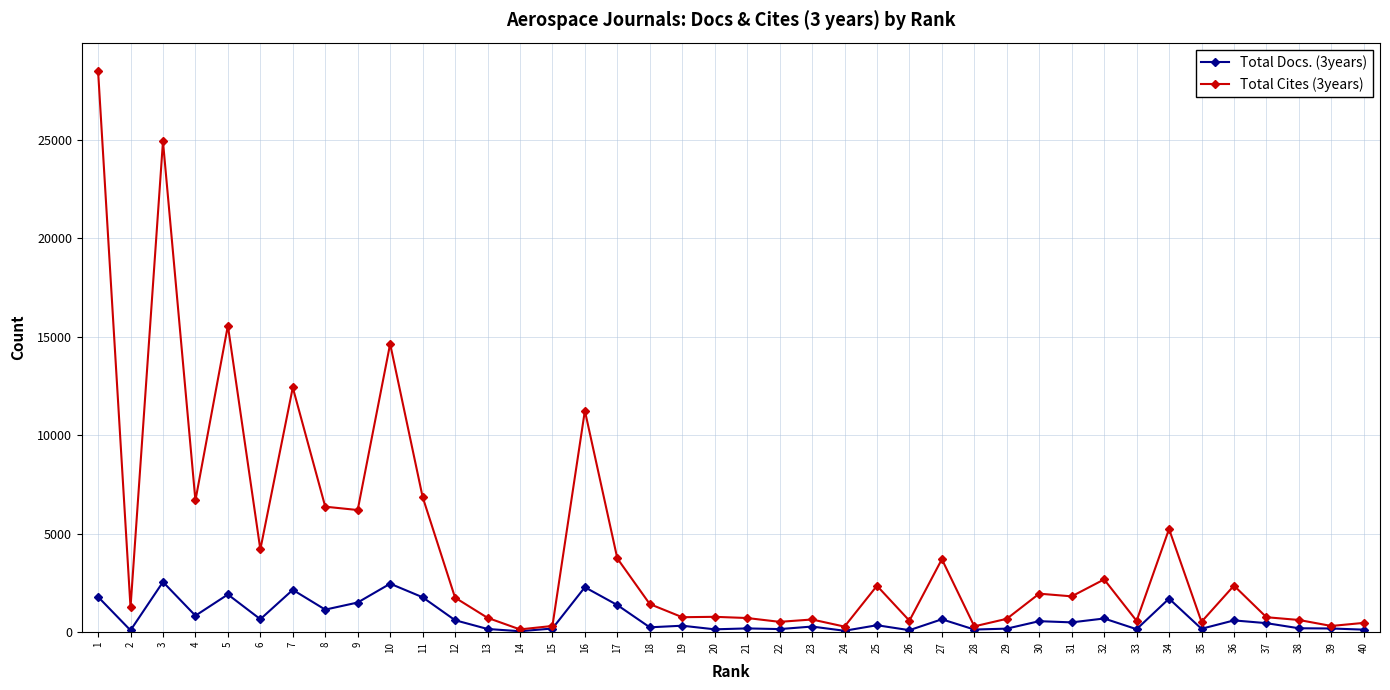

The value of Total Cites (3years) at 32 is 738. True or false?

False